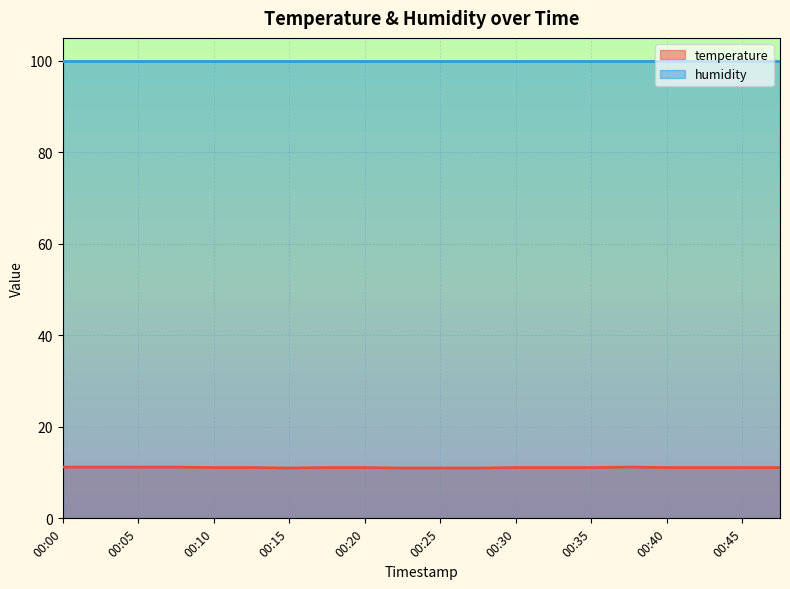

Count the values in the range 11 to 12.

20